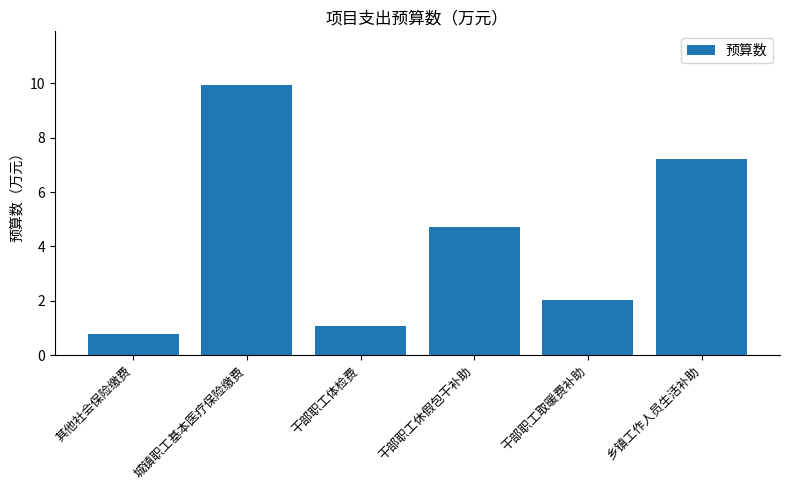

What position from the left is 干部职工取暖费补助?

5